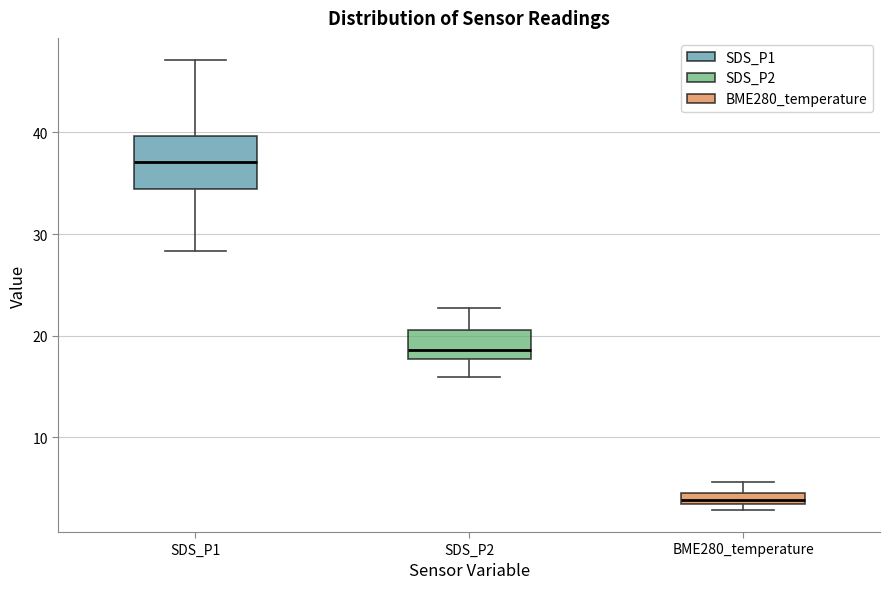

Where does the upper whisker of the box for SDS_P2 end on the y-axis? The values are not printed on the chart, so give them approximately, as read against the axis.

23